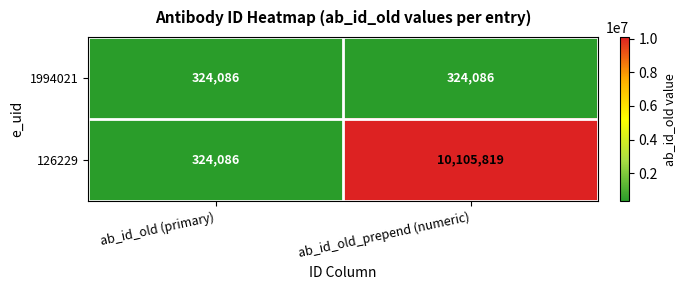

Which series has the widest spread of values?

126229